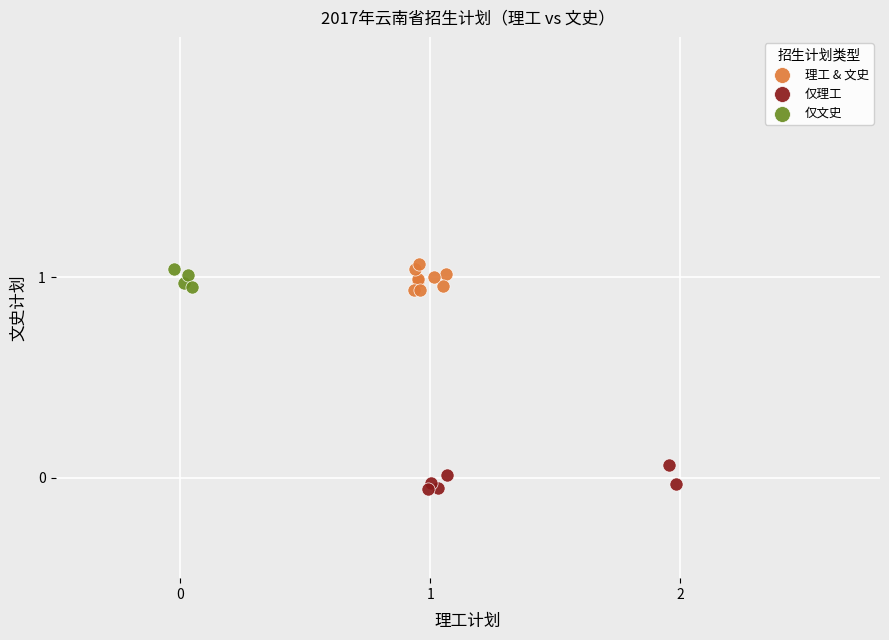

Which series reaches the minimum Y coordinate?

仅理工